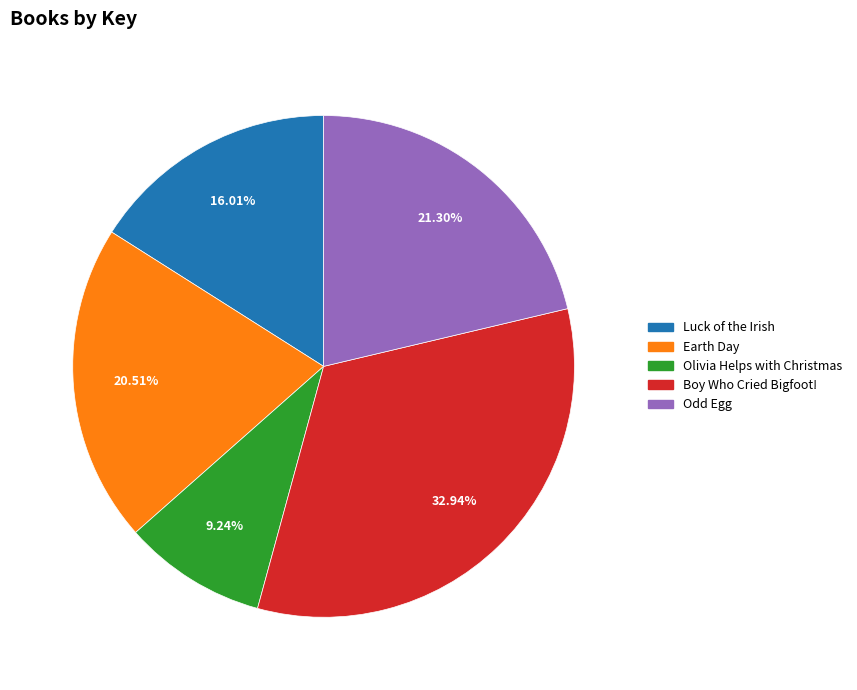

Does any single category account for the majority?

No